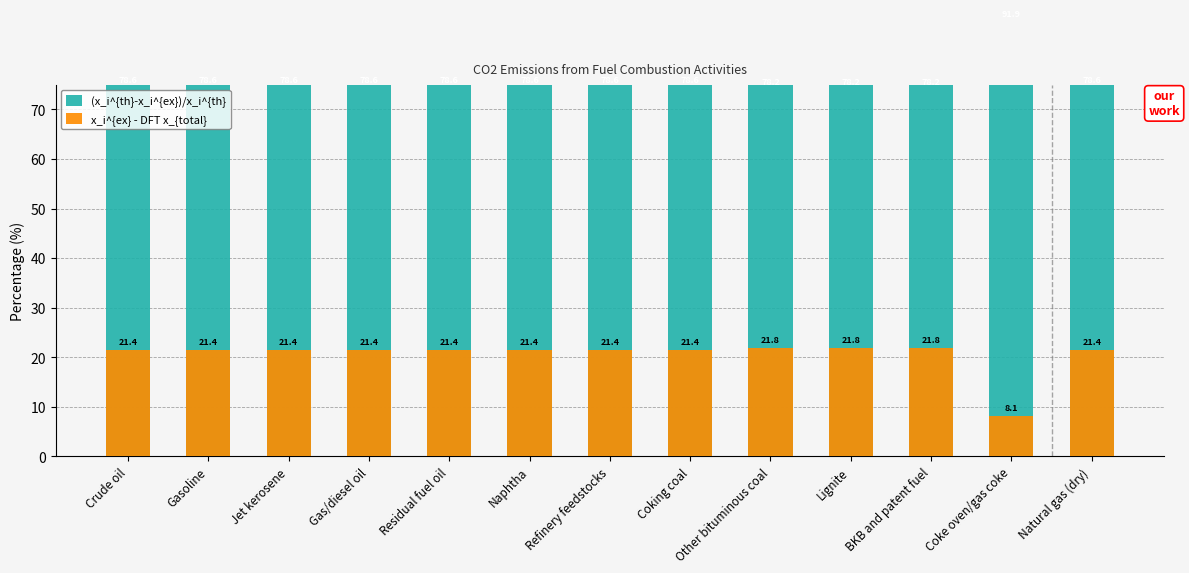

How many data points does each series have?

13